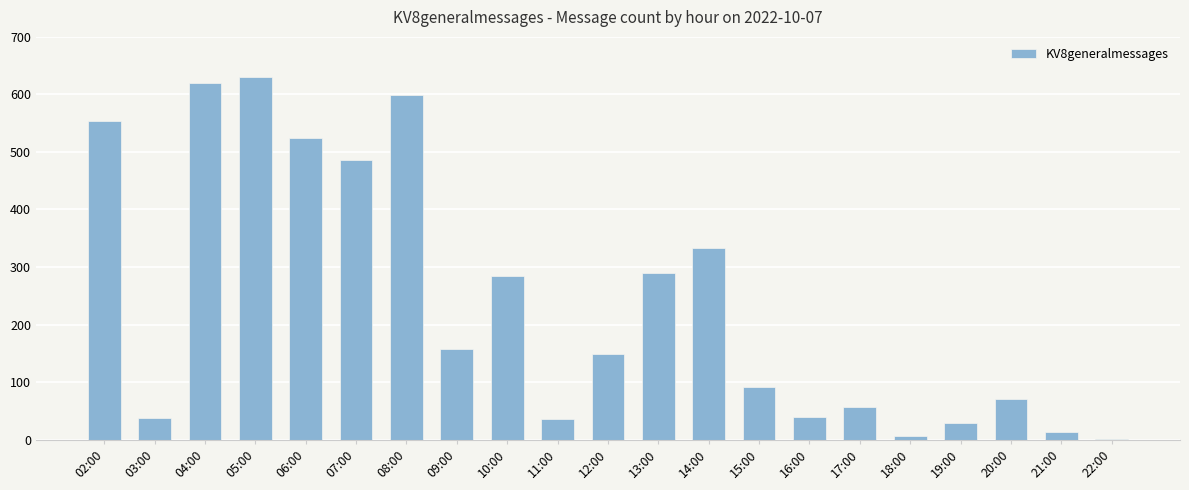

What is the average value?

238